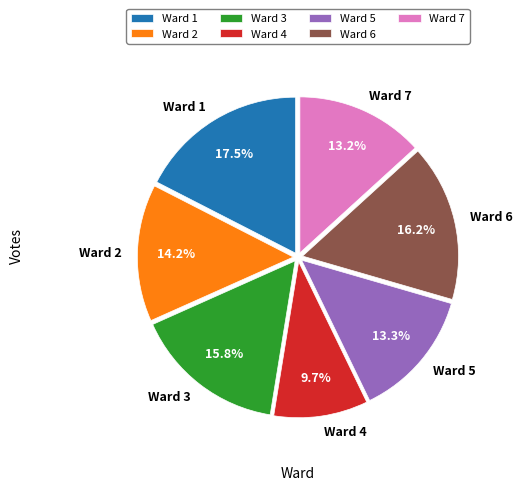

What percentage is the Ward 4 slice, to the nearest percent?

10%